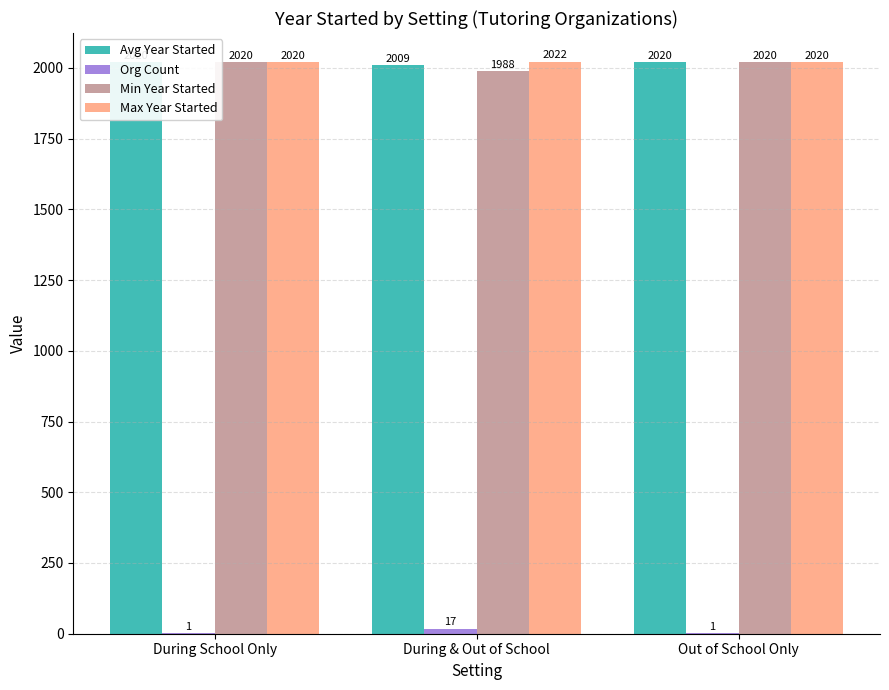

Reading left to right, extract all data points from this chart.

Avg Year Started: During School Only=2020.0	During & Out of School=2009.3	Out of School Only=2020.0
Org Count: During School Only=1.0	During & Out of School=17.0	Out of School Only=1.0
Min Year Started: During School Only=2020.0	During & Out of School=1988.0	Out of School Only=2020.0
Max Year Started: During School Only=2020.0	During & Out of School=2022.0	Out of School Only=2020.0